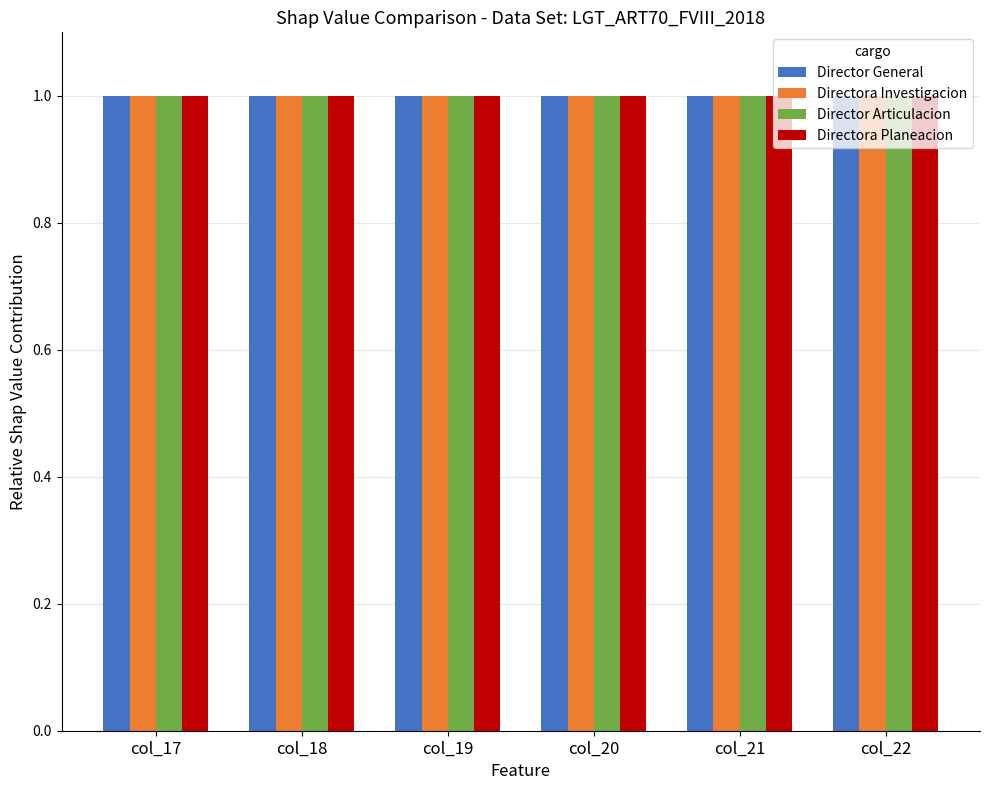

What is the sum of all Directora Planeacion values?

6.0